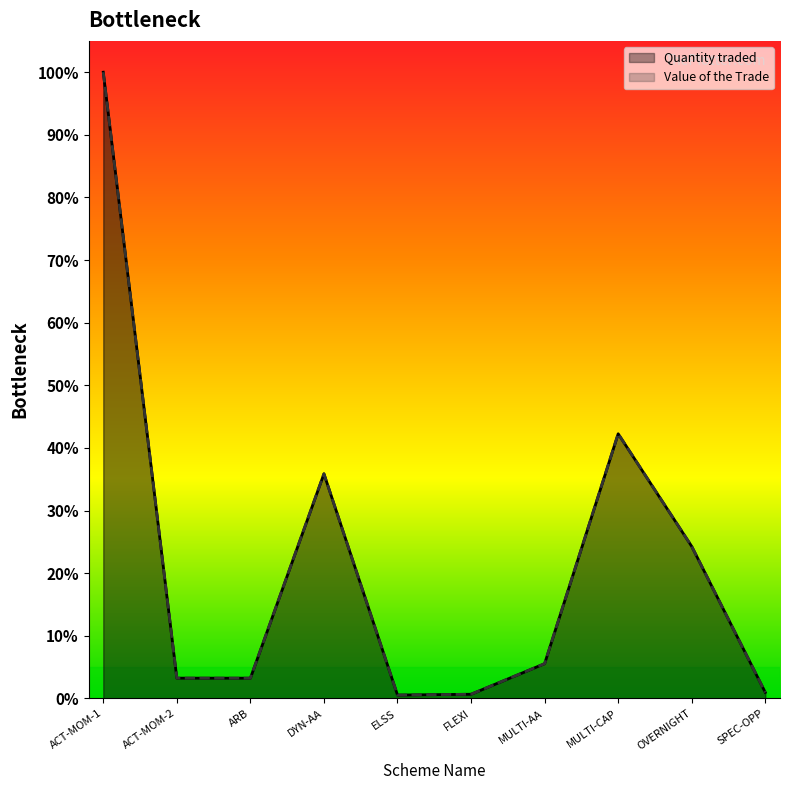

True or false: Quantity traded and Value of the Trade intersect in this chart.

False